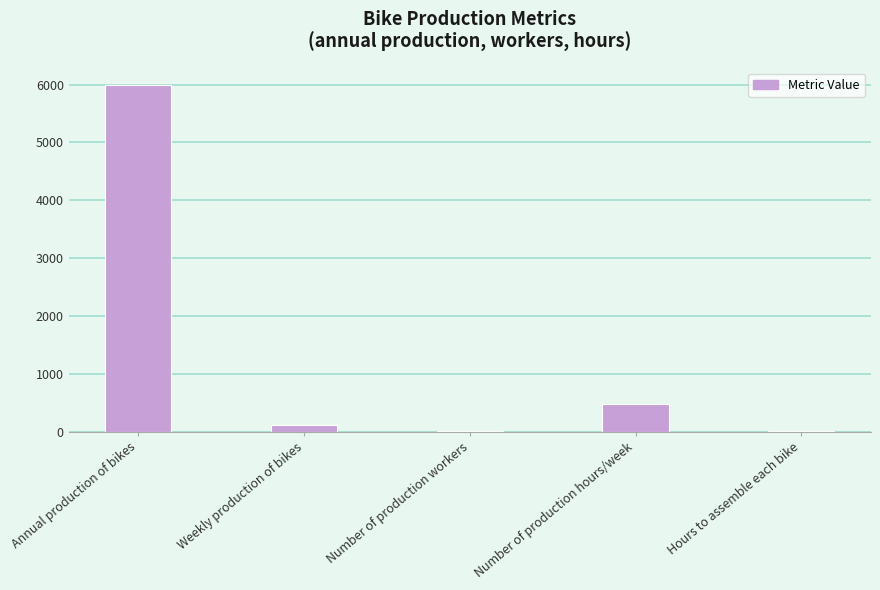

How many data points does each series have?

5